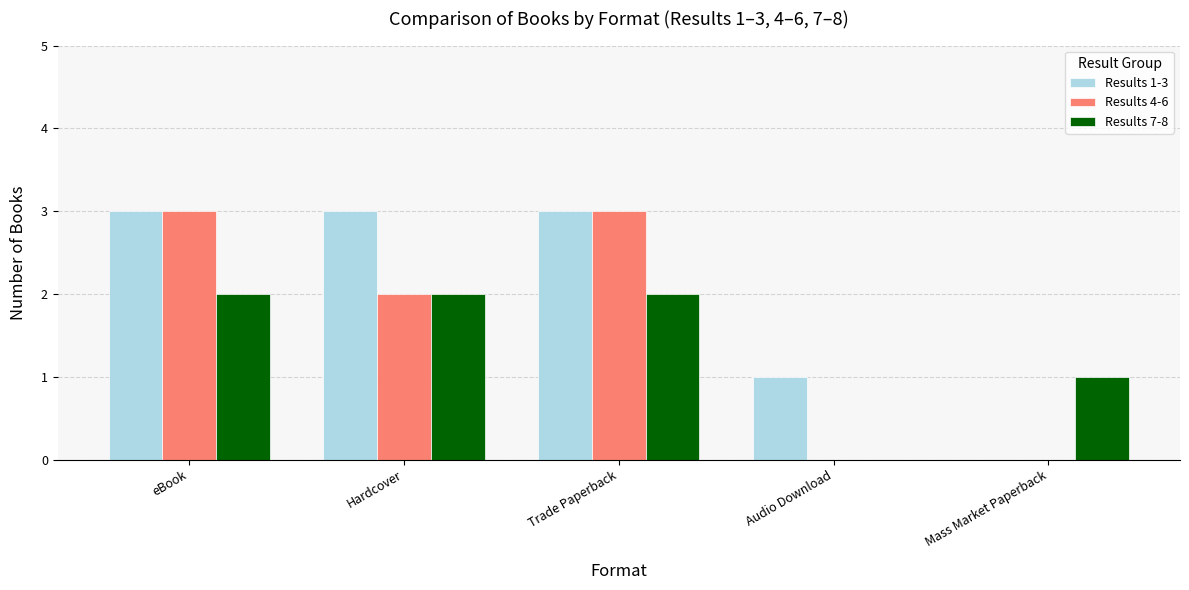

Which series has the largest total across all categories?

Results 1-3